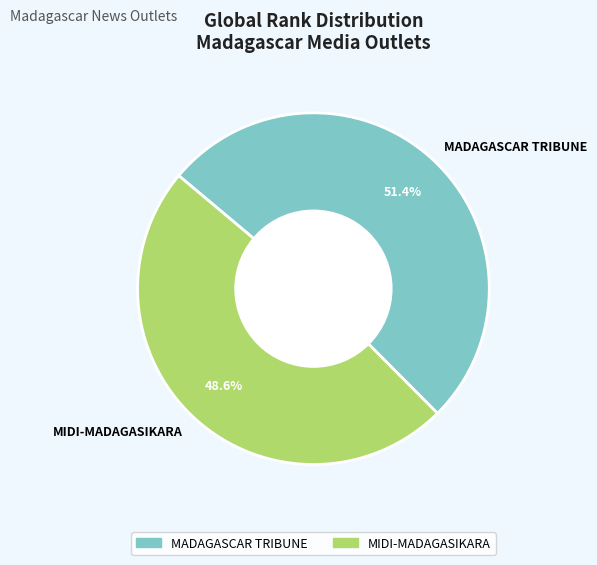

How many slices are in this pie chart?

2